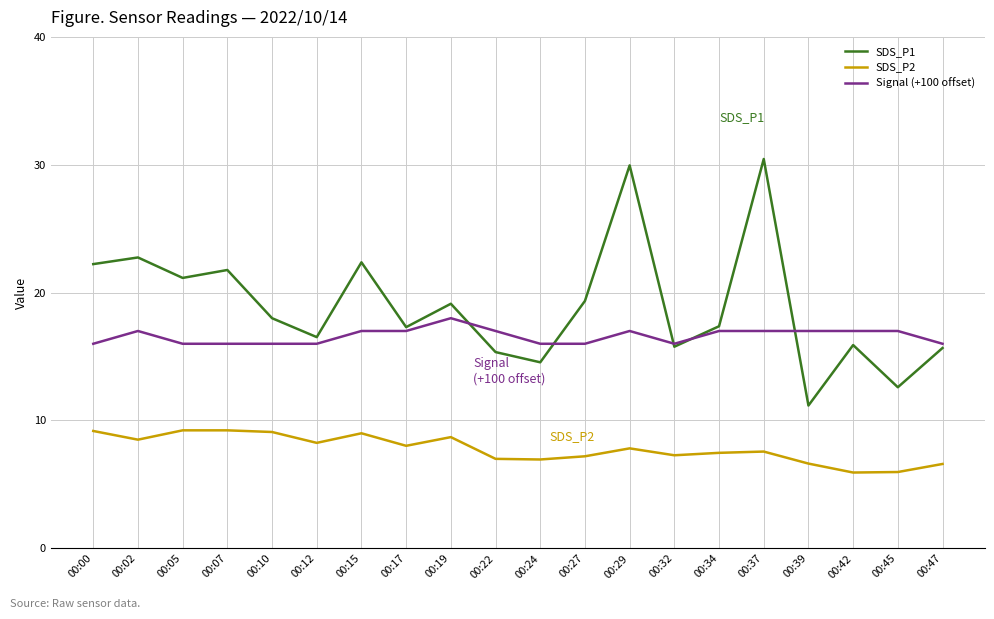

Where does the SDS_P1 series first go above 18?

00:00